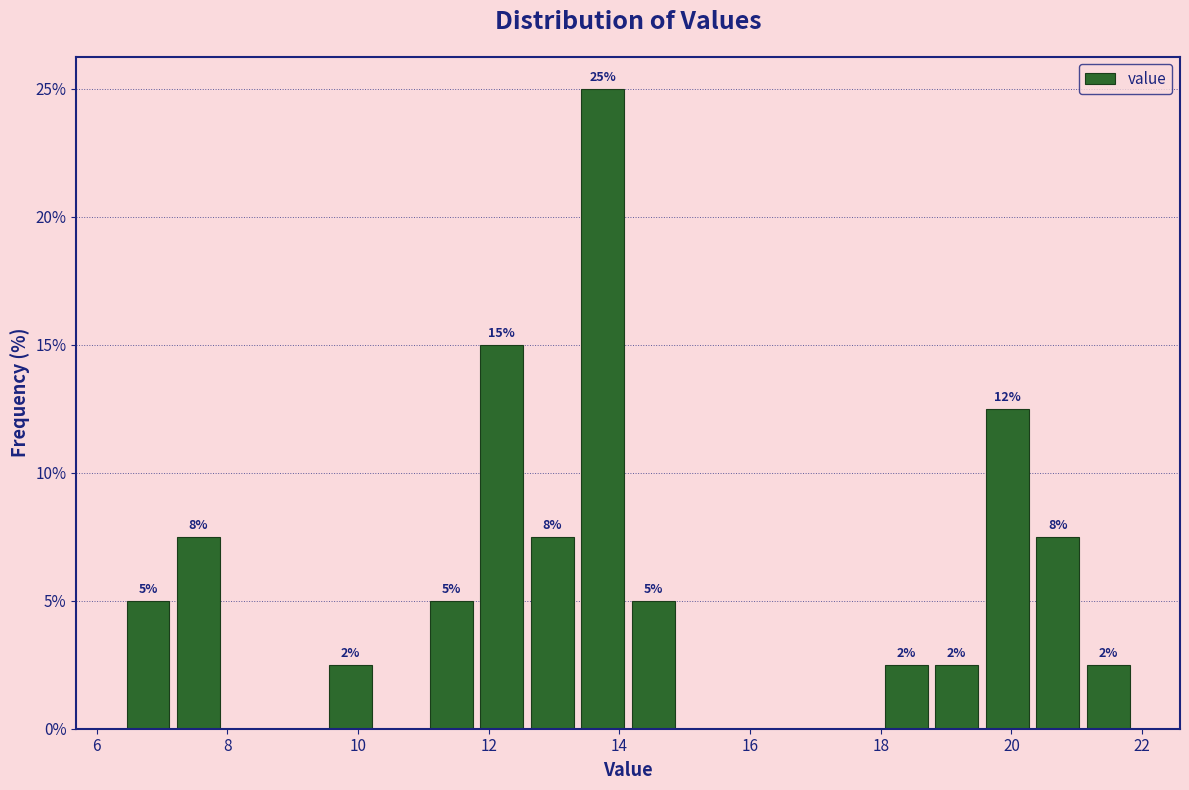

Around what value on the x-axis is the tallest bar? Give the approximate position of its centre, as read against the axis.

13.8